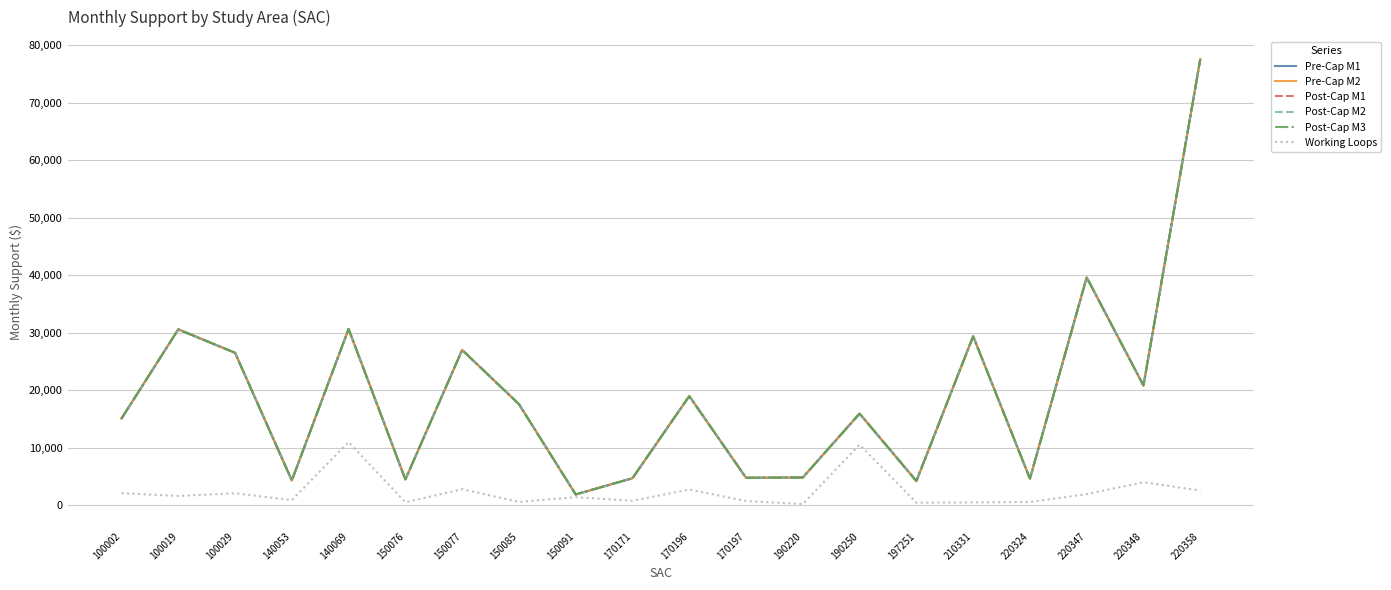

Does the chart have visible grid lines?

Yes